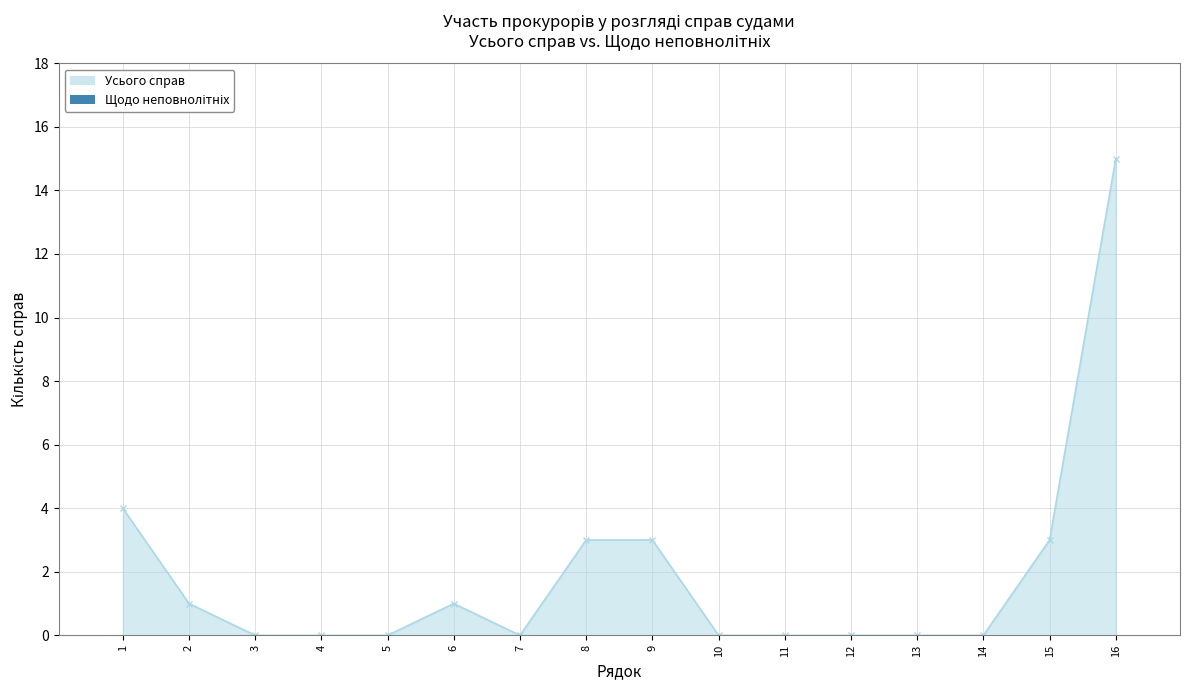

Which category has the highest value across all series?

16